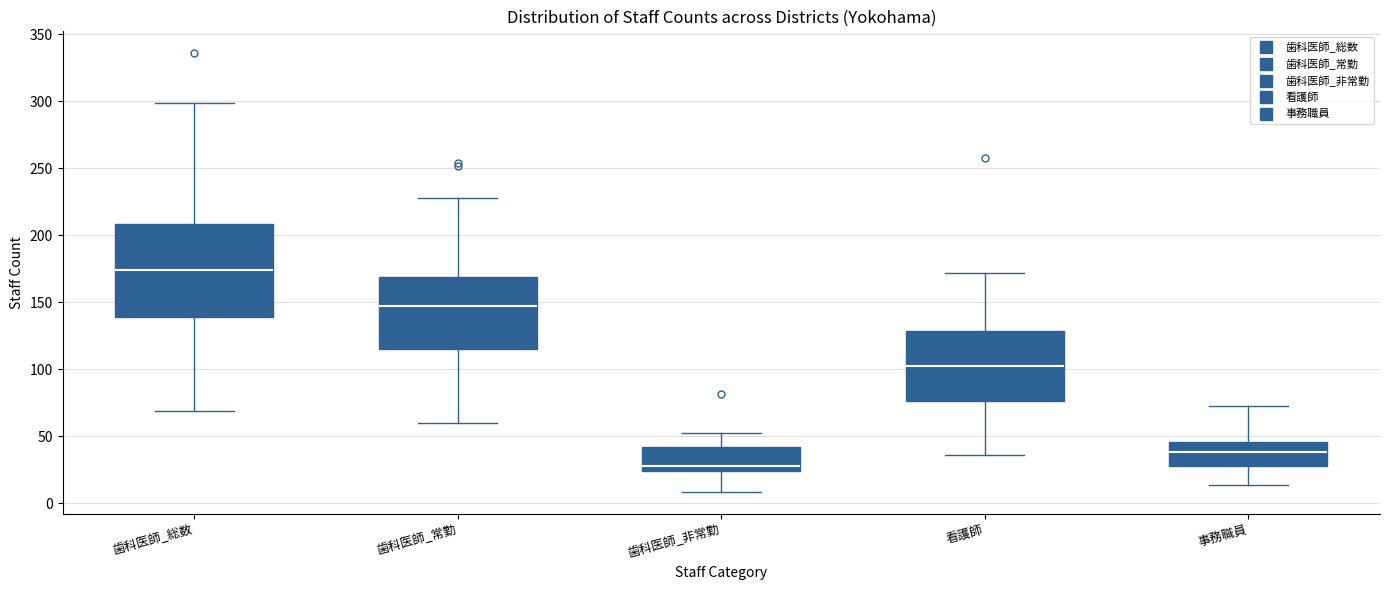

Where does the upper whisker of the box for 歯科医師_総数 end on the y-axis? The values are not printed on the chart, so give them approximately, as read against the axis.

300